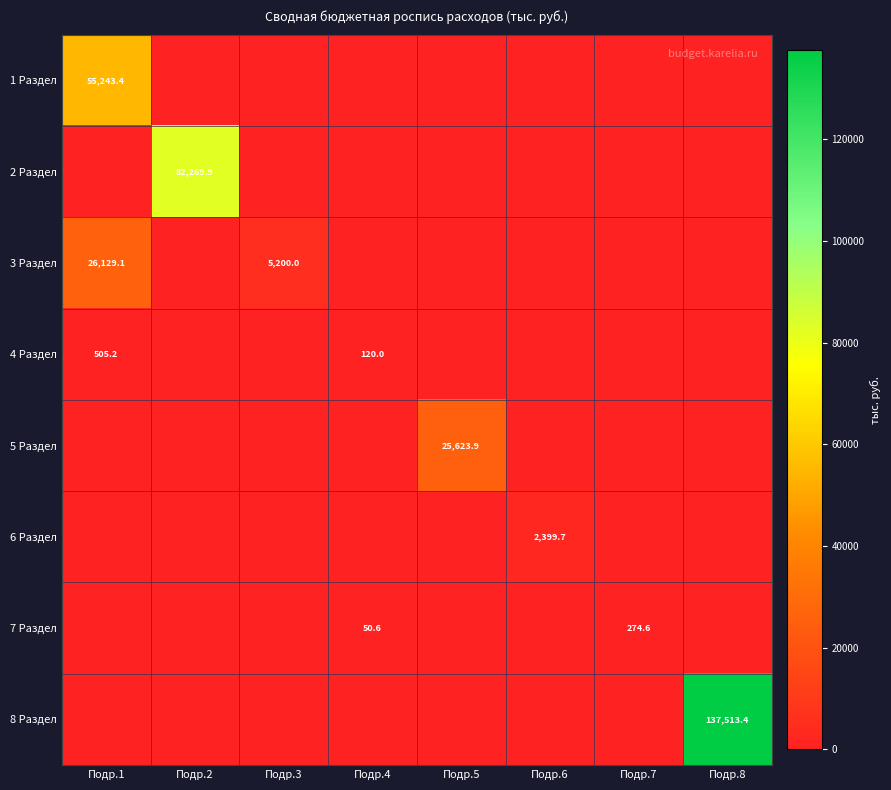

What is the difference between the maximum and minimum values in the 1 Раздел series?

55243.4